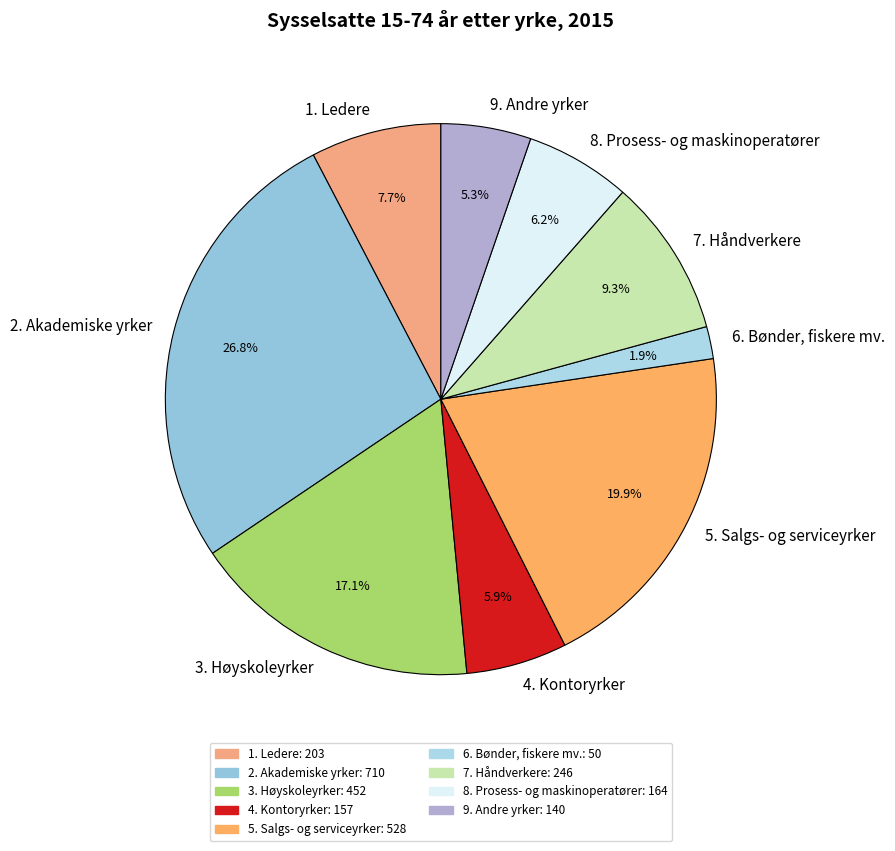

To the nearest percent, what percentage of the pie is 4. Kontoryrker?

6%